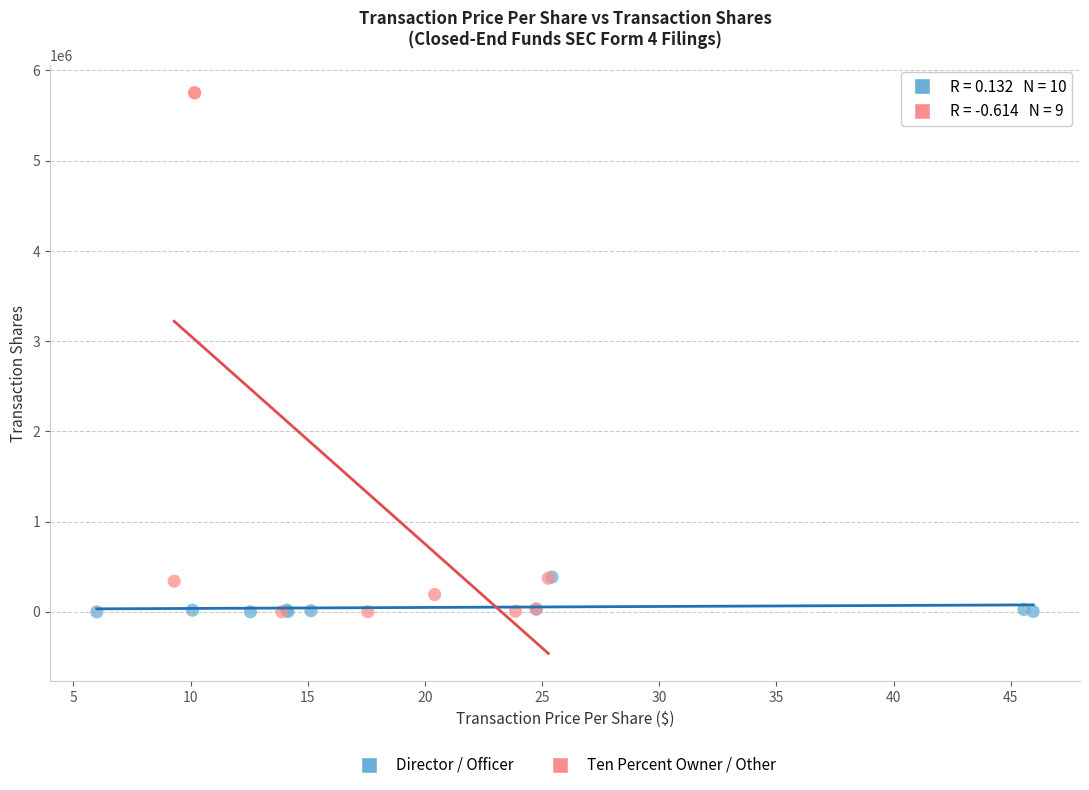

Which series has the widest spread of Y values?

Ten Percent Owner / Other